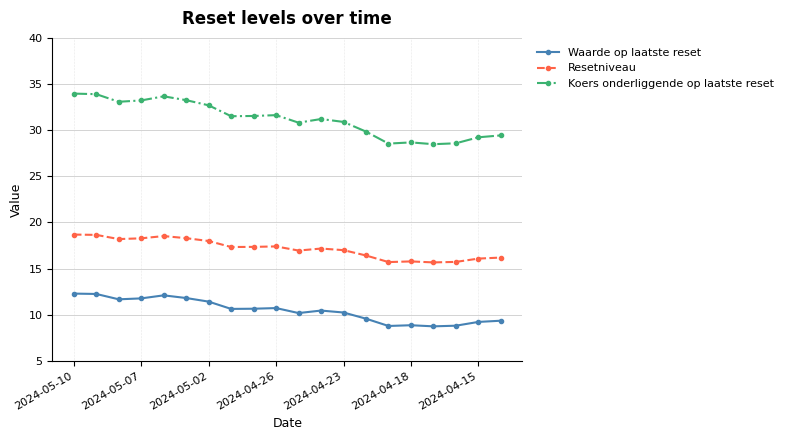

True or false: Waarde op laatste reset and Resetniveau cross at least once.

False